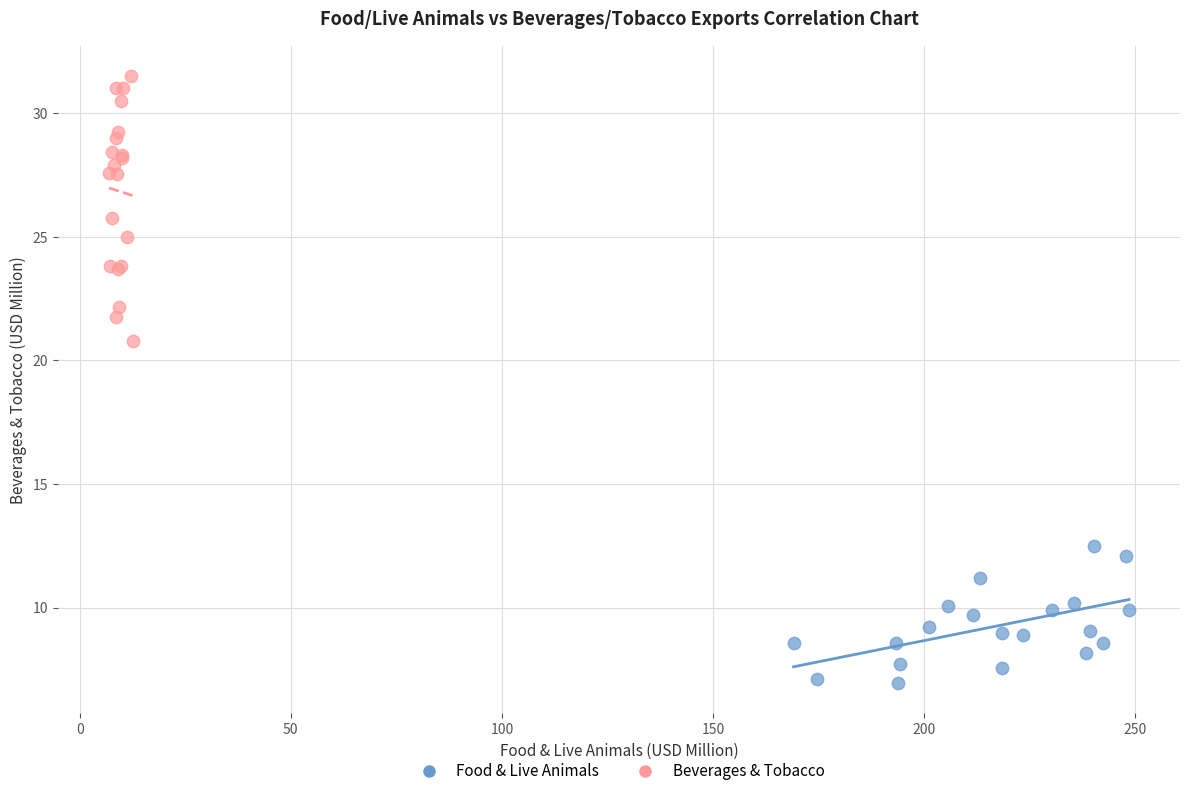

Which series contains the lowest Y value?

Food & Live Animals